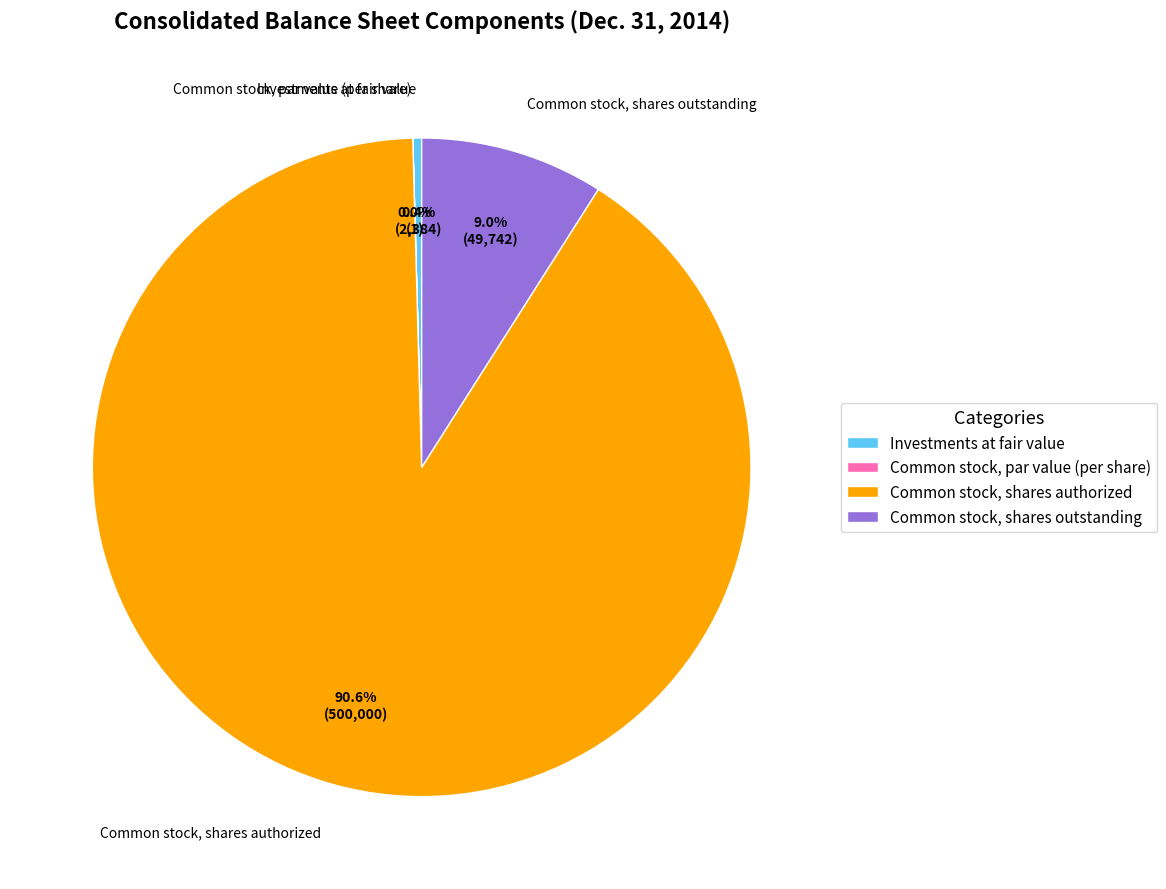

What is the largest slice in the pie chart?

Common stock, shares authorized